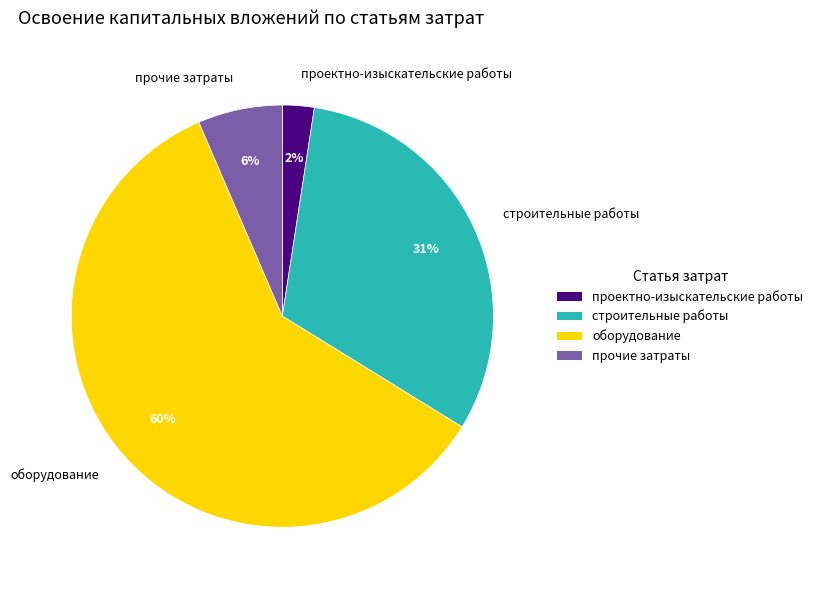

Count the number of slices in the pie.

4